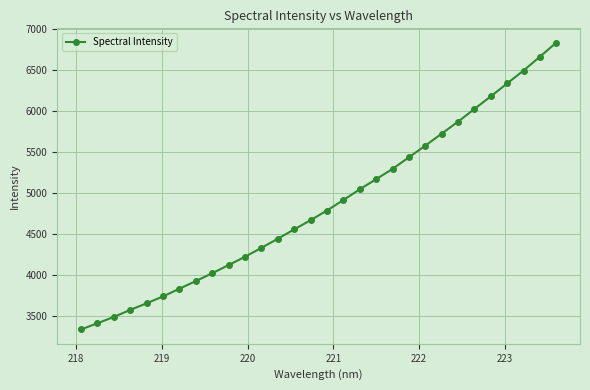

How many series are shown in this chart?

1